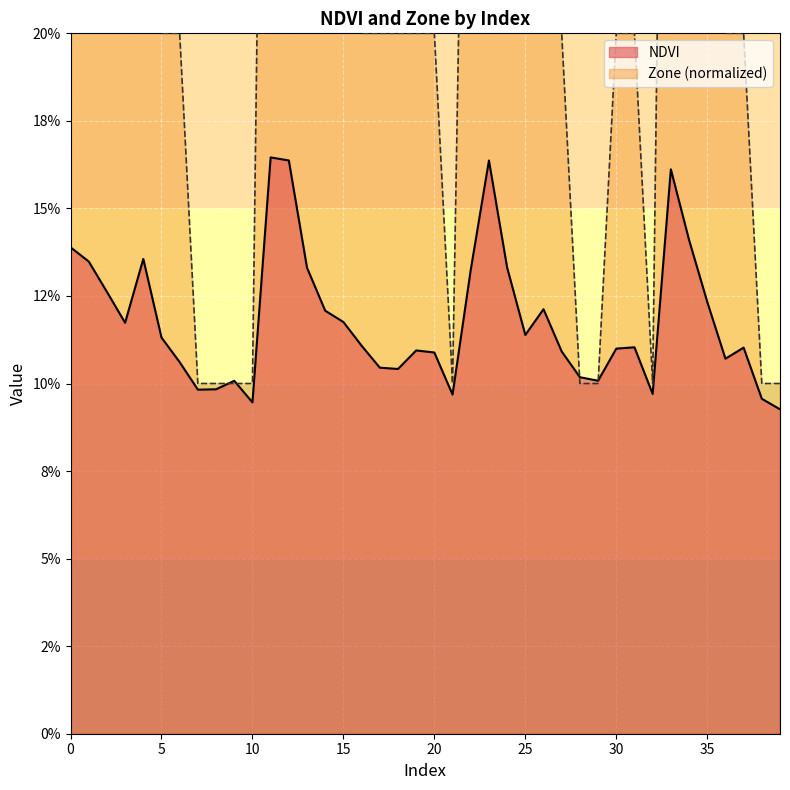

After their last crossing, which series has the higher values: Zone or NDVI?

Zone